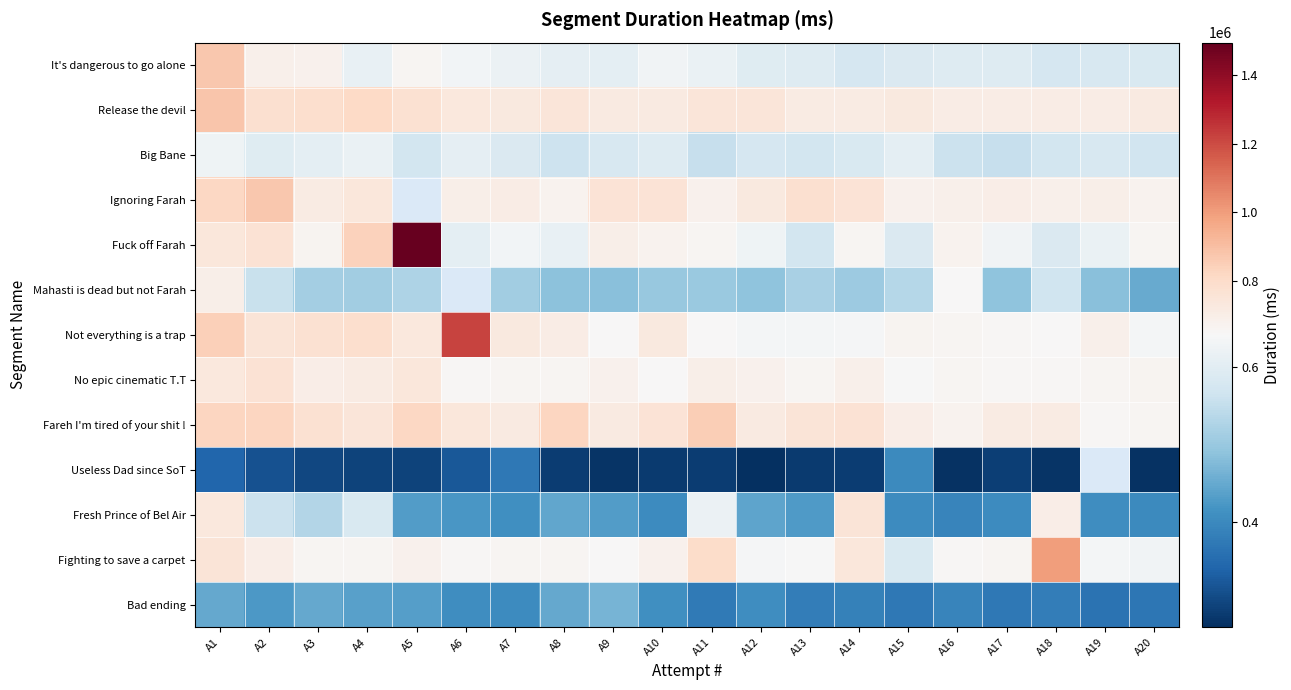

List the labels in order of Ignoring Farah value, smallest first.

A8, A20, A15, A11, A16, A18, A19, A6, A17, A7, A3, A12, A4, A14, A10, A9, A13, A1, A2, A5